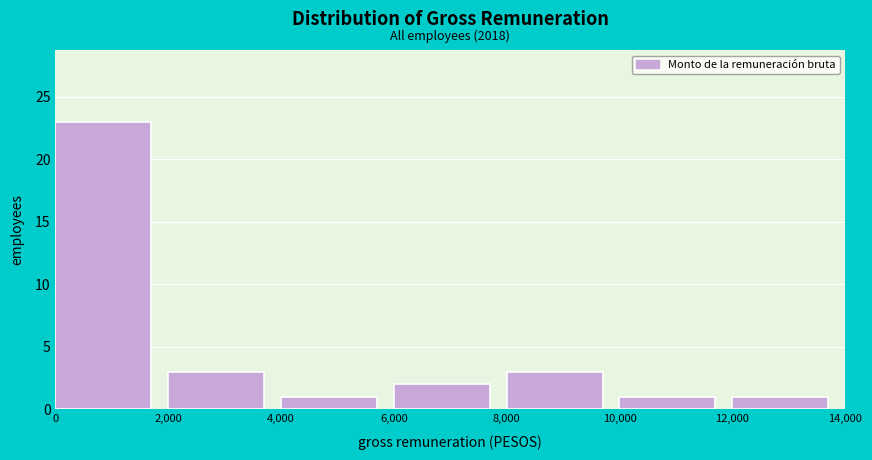

Which range on the x-axis has the tallest bar?

0 to 2,000